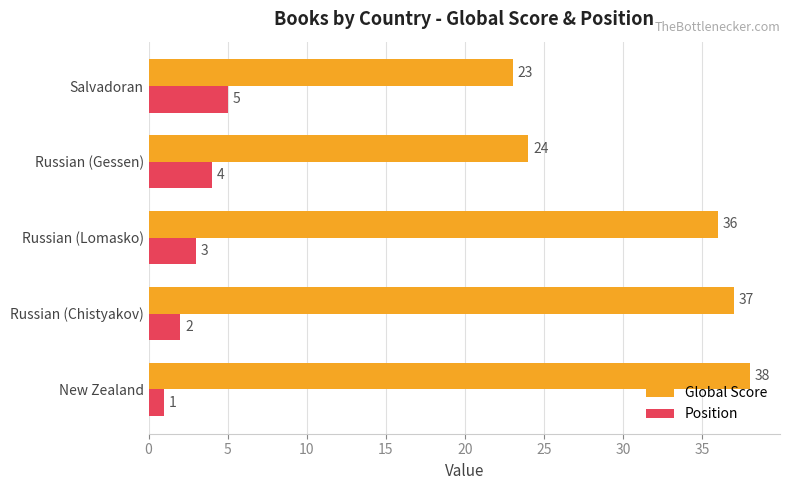

What is the highest value of the Global Score series?

38